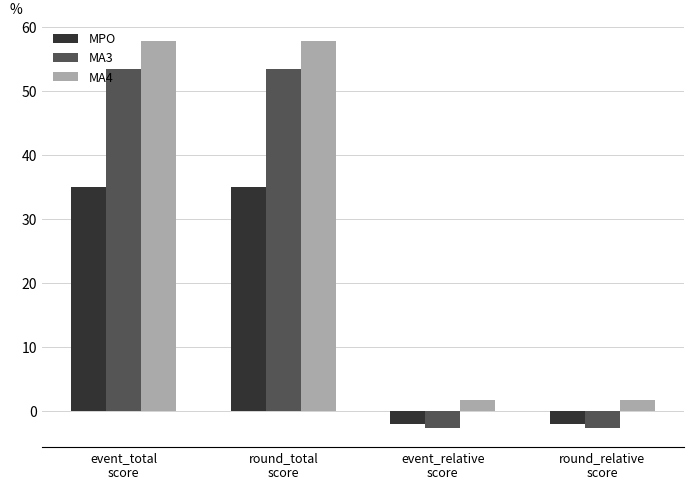

What is the highest value of the MPO series?

35.0